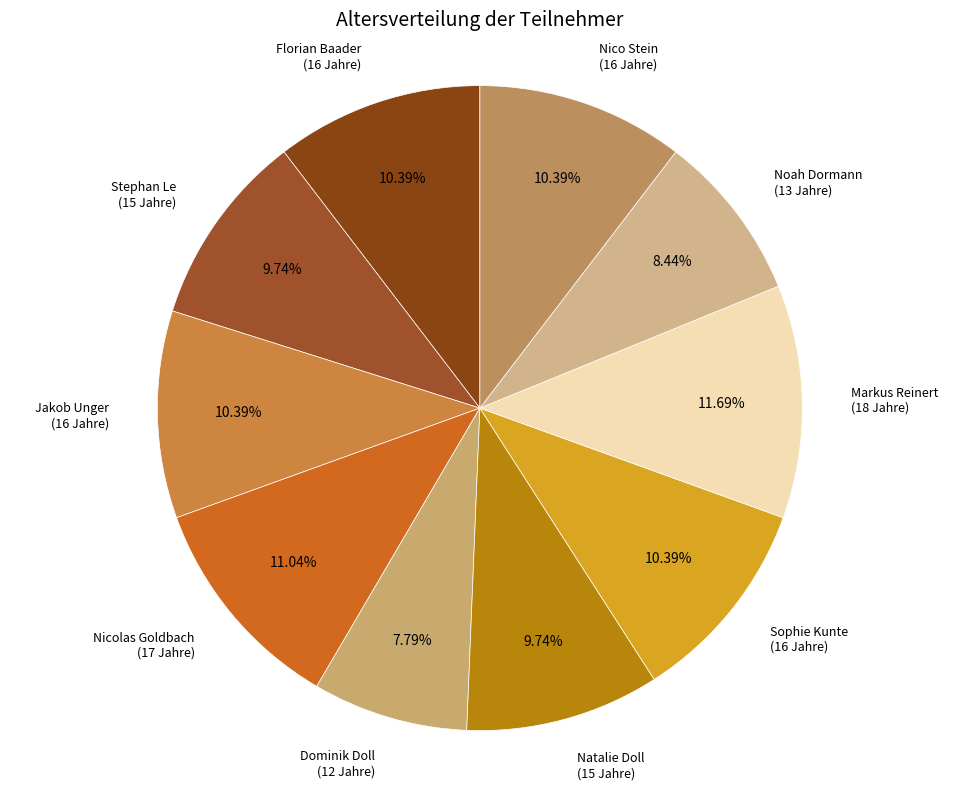

What is the smallest slice in the pie chart?

Dominik Doll